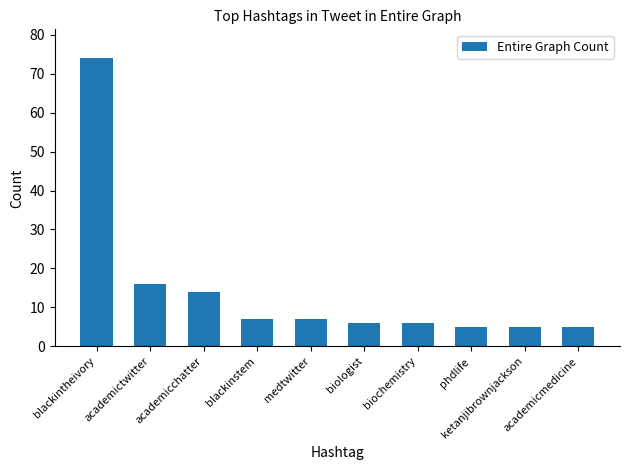

What is the smallest value displayed?

5